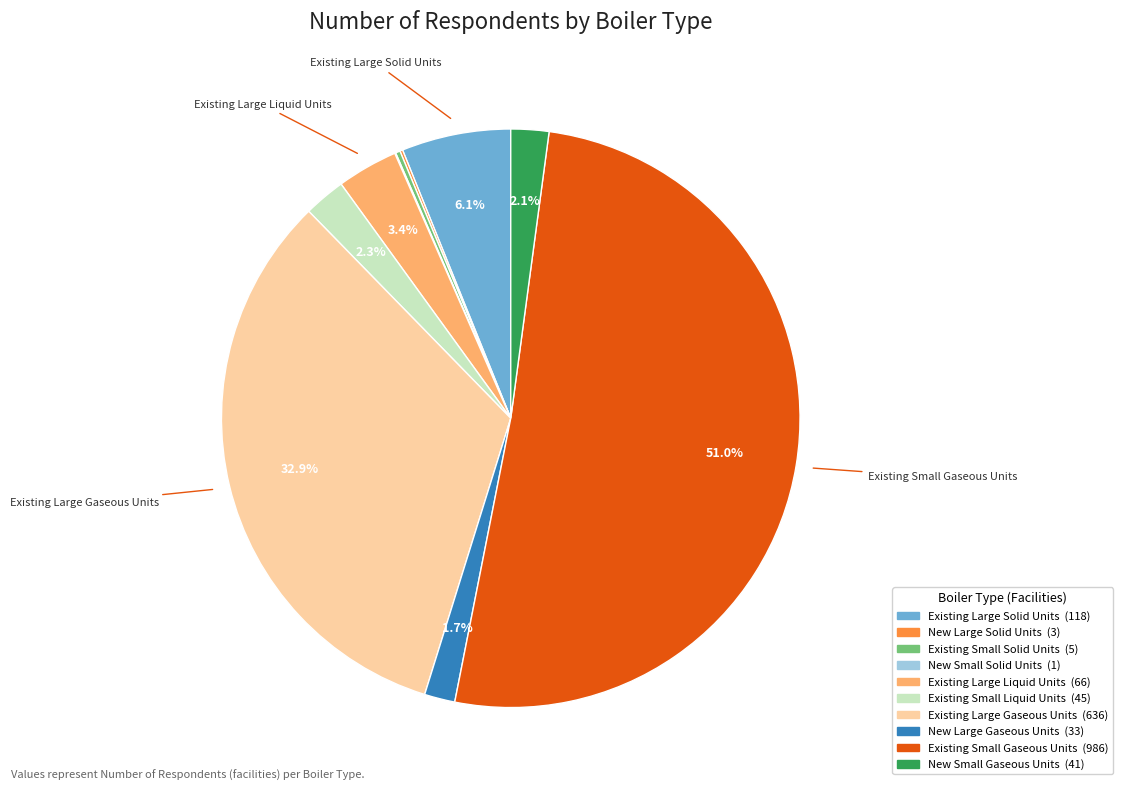

Which category has the biggest portion of the pie?

Existing Small Gaseous Units